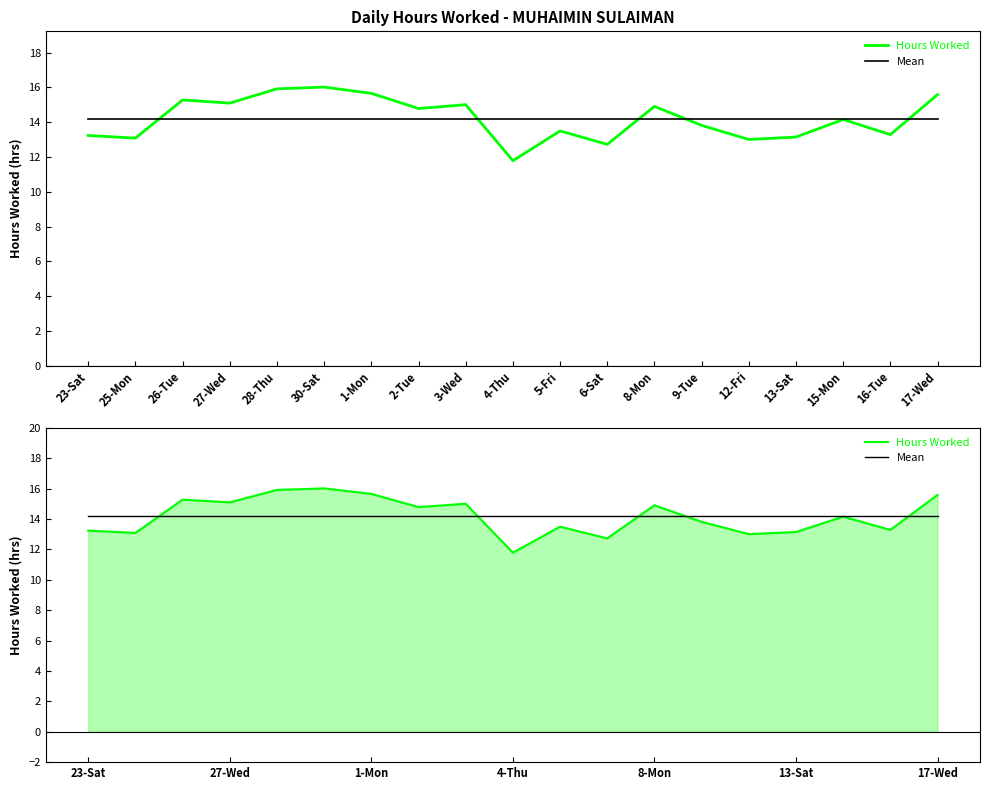

Does the chart display data point markers on the line(s)?

No